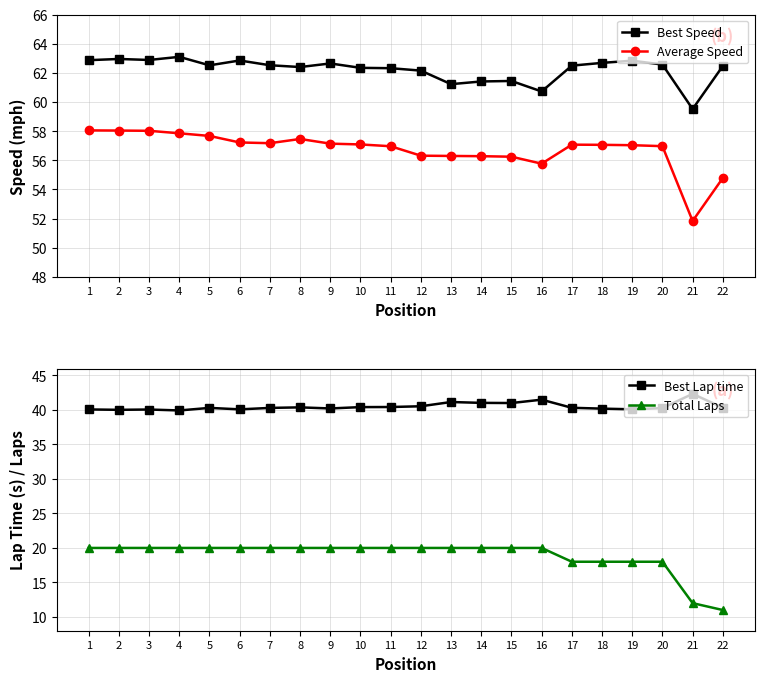

In Best Lap time, how many points are lower than both neighbors (excluding endpoints)?

6